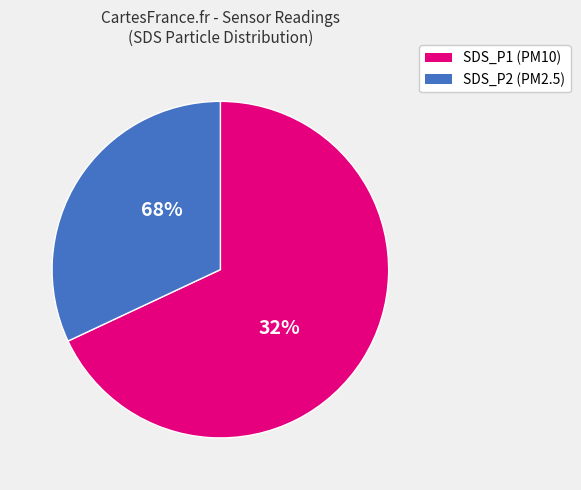

Is it true that SDS_P2 is 22% of the pie?

False